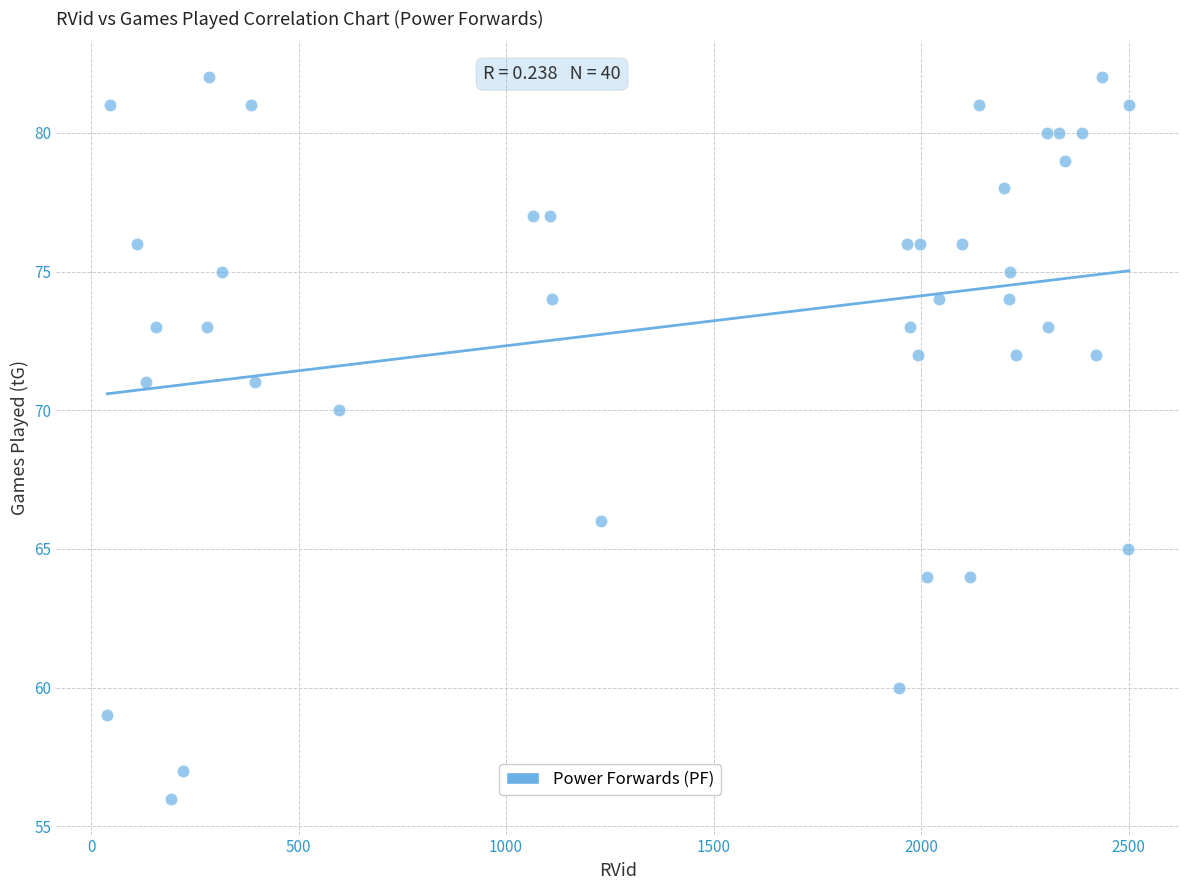

What is the range of X values (max minus min)?

2462